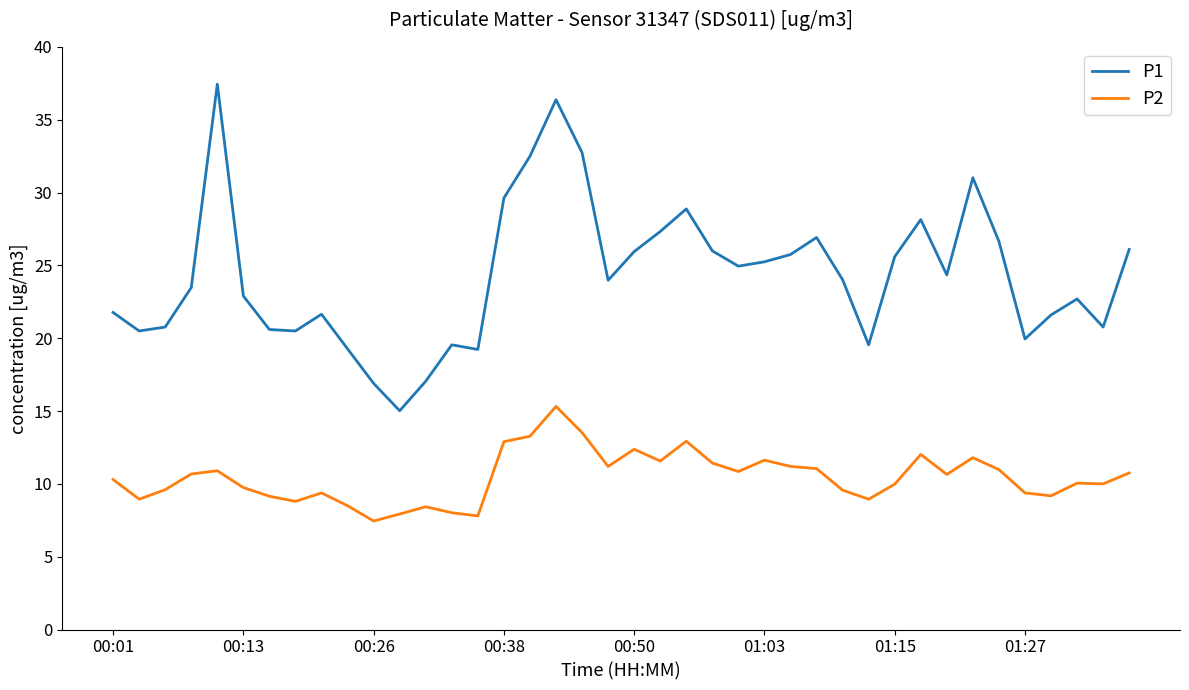

Which series has the largest range (max minus min)?

P1